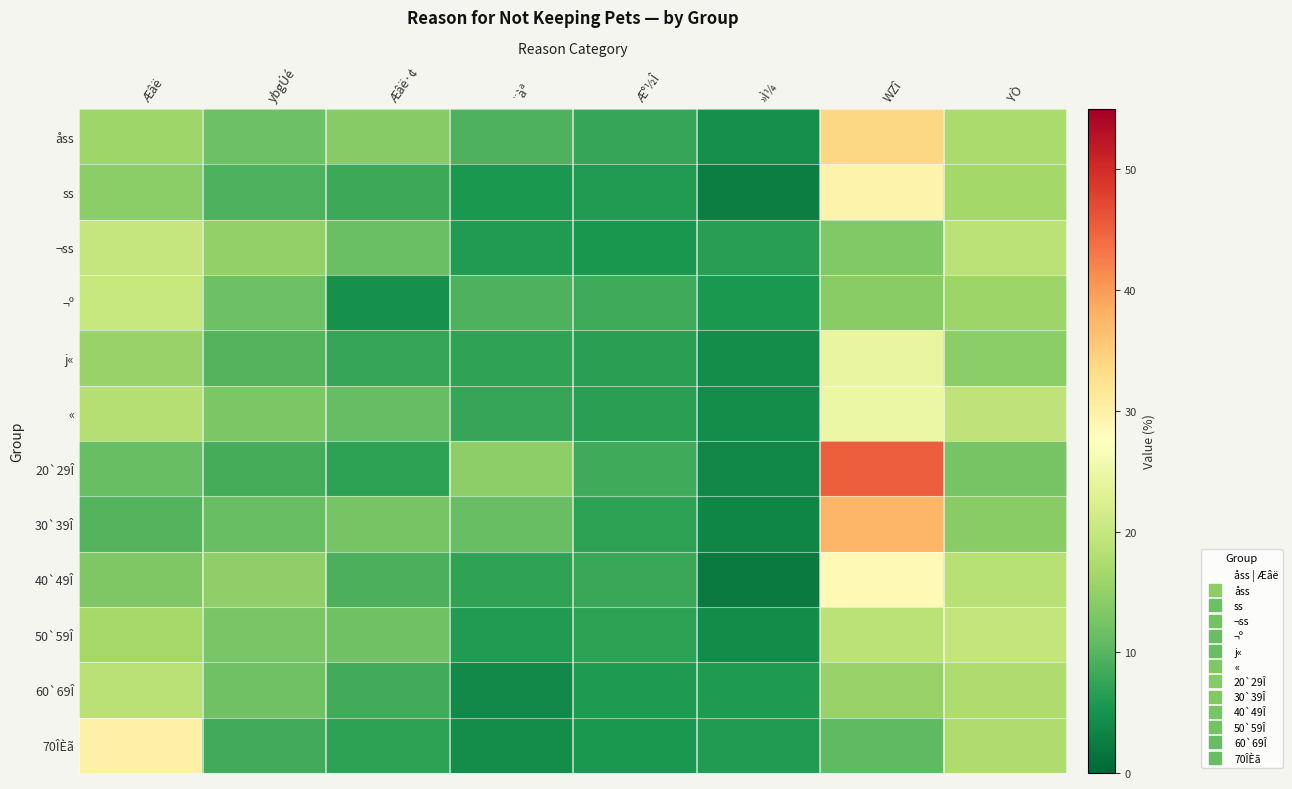

Reading left to right, transcribe all the data shown in this chart.

åss: Æâë=15.9	ybgÚé=11.8	Æâë·¢=13.8	¨àª=9.4	Æ°½Î=7.6	»Ì¼=4.7	WZî=33.8	YÒ=17.1
ss: Æâë=14.3	ybgÚé=9.4	Æâë·¢=8.1	¨àª=5.8	Æ°½Î=6.2	»Ì¼=2.6	WZî=29.6	YÒ=16.4
¬ss: Æâë=19.9	ybgÚé=14.9	Æâë·¢=11.5	¨àª=6.1	Æ°½Î=5.4	»Ì¼=6.5	WZî=13.4	YÒ=18.8
¬º: Æâë=20.0	ybgÚé=11.7	Æâë·¢=4.9	¨àª=9.4	Æ°½Î=8.3	»Ì¼=5.7	WZî=14.0	YÒ=15.8
j«: Æâë=15.3	ybgÚé=9.8	Æâë·¢=7.7	¨àª=7.3	Æ°½Î=6.8	»Ì¼=4.4	WZî=24.4	YÒ=14.2
«: Æâë=18.1	ybgÚé=12.9	Æâë·¢=11.0	¨àª=7.6	Æ°½Î=6.8	»Ì¼=4.5	WZî=24.8	YÒ=19.2
20`29Î: Æâë=11.3	ybgÚé=8.8	Æâë·¢=6.9	¨àª=14.5	Æ°½Î=8.2	»Ì¼=3.8	WZî=45.3	YÒ=12.6
30`39Î: Æâë=9.7	ybgÚé=11.3	Æâë·¢=12.5	¨àª=11.3	Æ°½Î=6.9	»Ì¼=3.6	WZî=37.5	YÒ=14.1
40`49Î: Æâë=13.3	ybgÚé=14.7	Æâë·¢=9.2	¨àª=7.3	Æ°½Î=7.8	»Ì¼=2.3	WZî=28.4	YÒ=18.3
50`59Î: Æâë=16.6	ybgÚé=12.7	Æâë·¢=12.0	¨àª=6.2	Æ°½Î=6.9	»Ì¼=4.2	WZî=18.9	YÒ=19.7
60`69Î: Æâë=18.6	ybgÚé=11.9	Æâë·¢=8.4	¨àª=3.9	Æ°½Î=6.0	»Ì¼=6.0	WZî=15.4	YÒ=17.5
70ÎÈã: Æâë=30.0	ybgÚé=8.4	Æâë·¢=7.0	¨àª=4.4	Æ°½Î=5.7	»Ì¼=6.2	WZî=10.6	YÒ=17.6